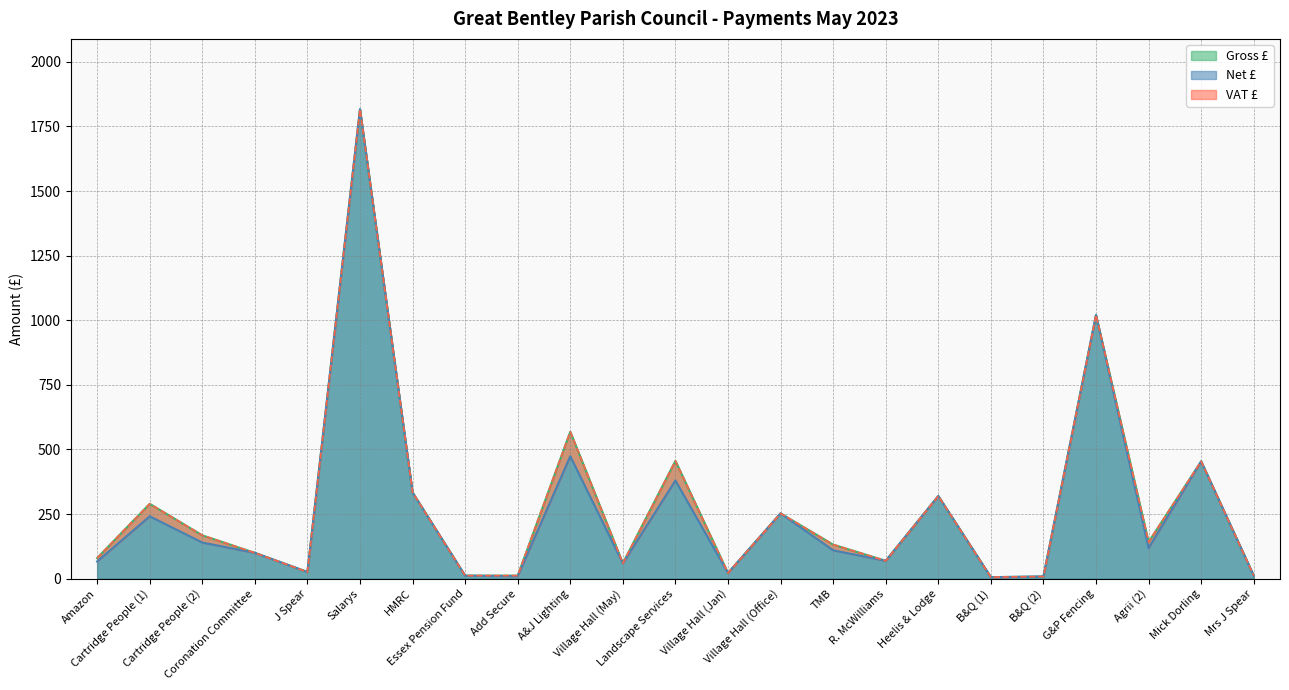

How many values in the Net £ series are below 110?

11